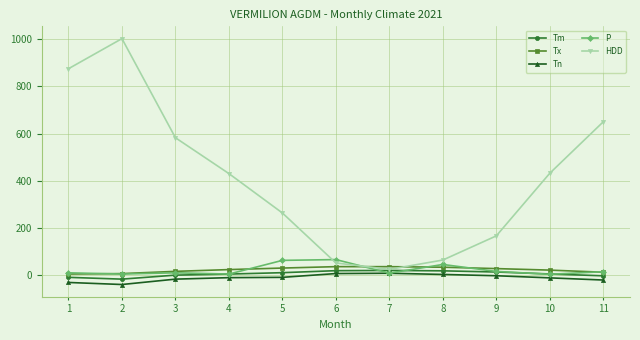

At which category does HDD reach its first local peak?

2